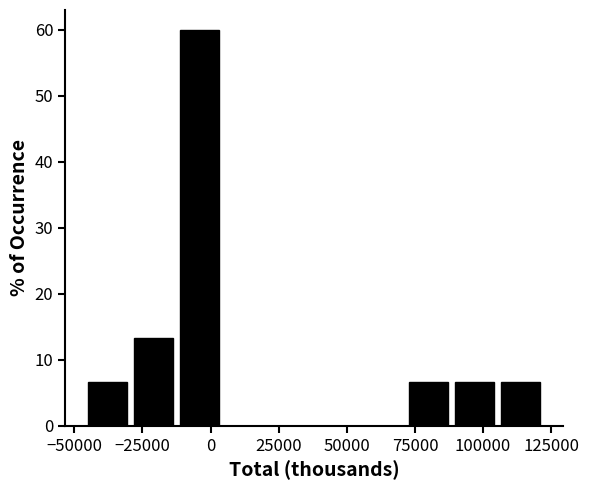

Around what value on the x-axis is the tallest bar? Give the approximate position of its centre, as read against the axis.

-5000